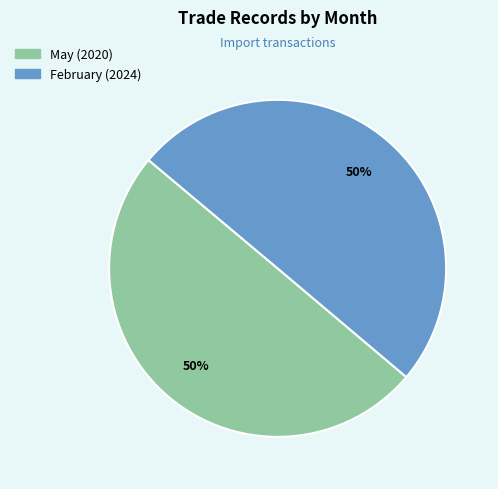

What is the ratio of the value at May to the value at February?

1.0